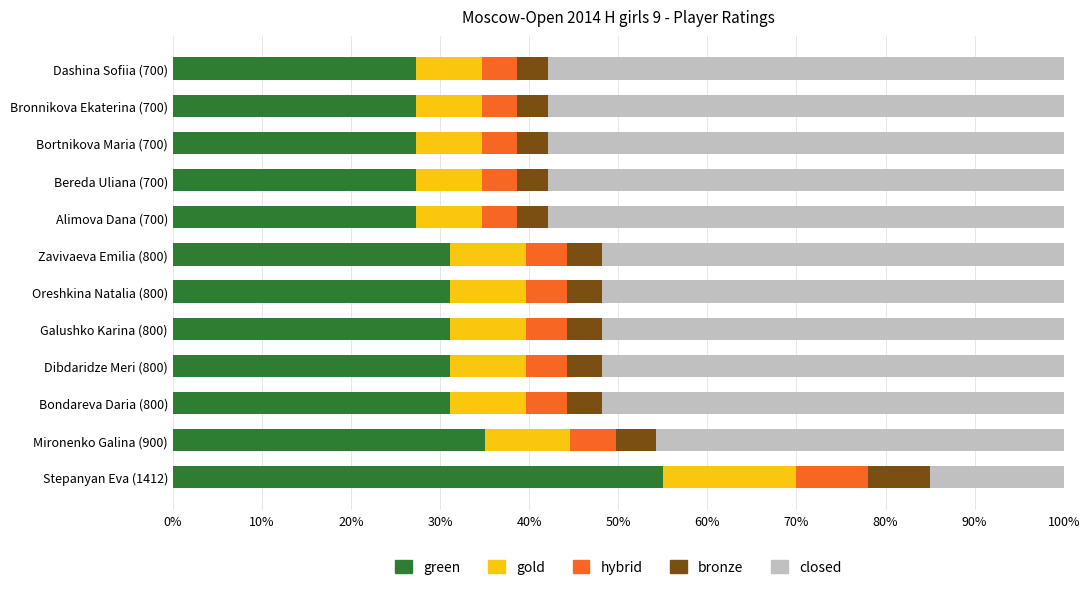

True or false: green has a value of 31.2 at Galushko Karina (800).

True